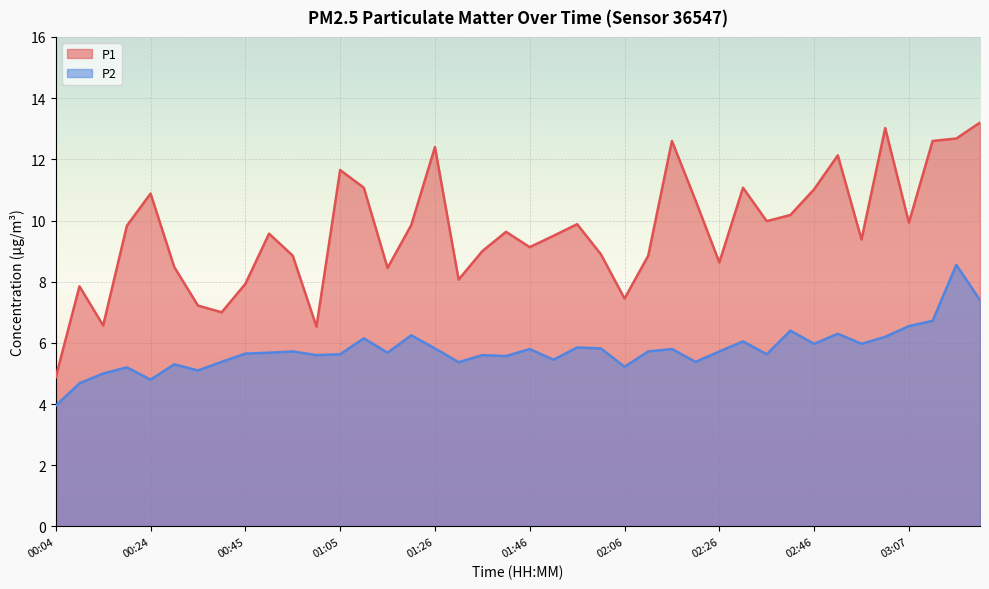

How many lines are shown in the chart?

2